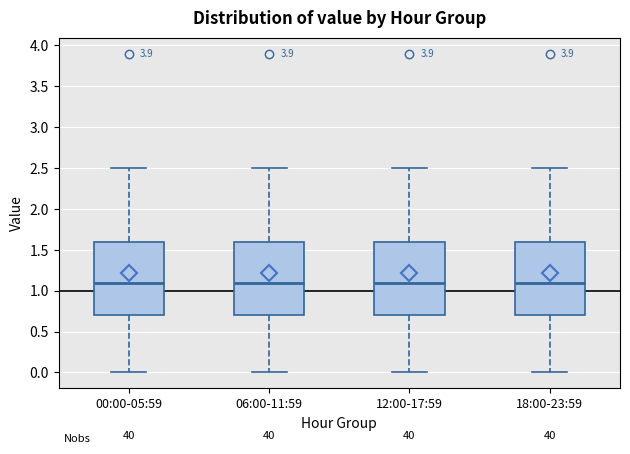

Where does the lower whisker of the box for 00:00-05:59 end on the y-axis? The values are not printed on the chart, so give them approximately, as read against the axis.

0.0